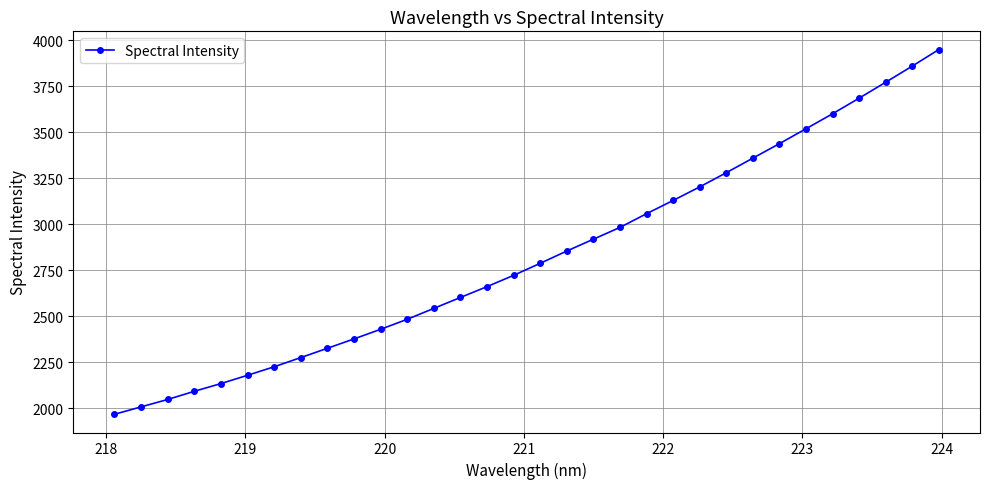

What is the maximum value shown in the chart?

3949.9